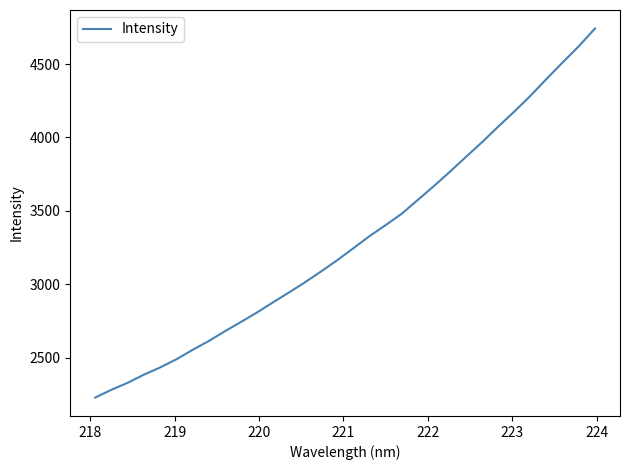

Is this an area chart (filled region under the line)?

No